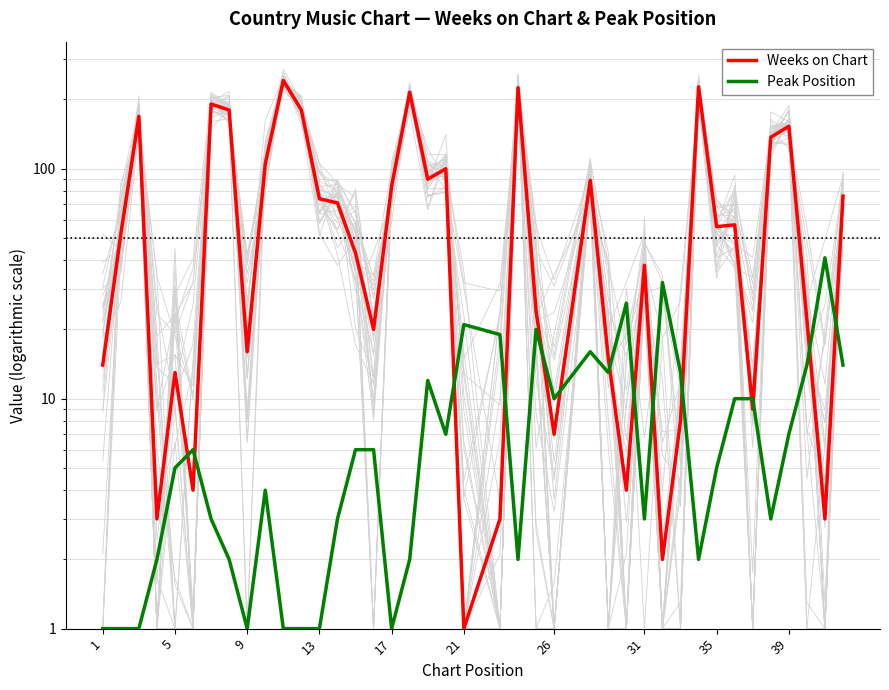

In Peak Position, how many points are higher than both neighbors (excluding endpoints)?

9